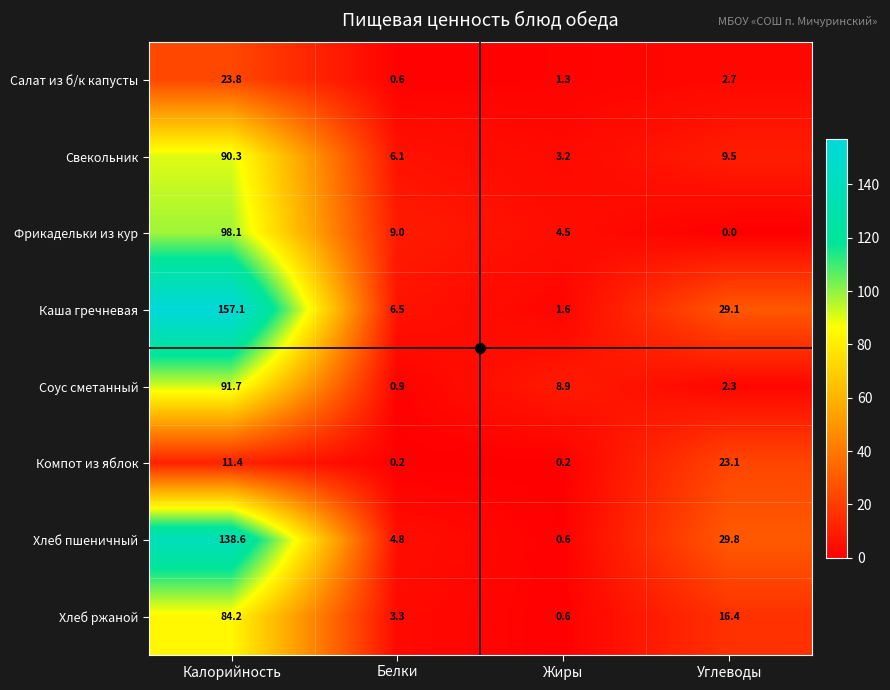

What is the difference between the maximum and minimum values in the Каша гречневая series?

155.5